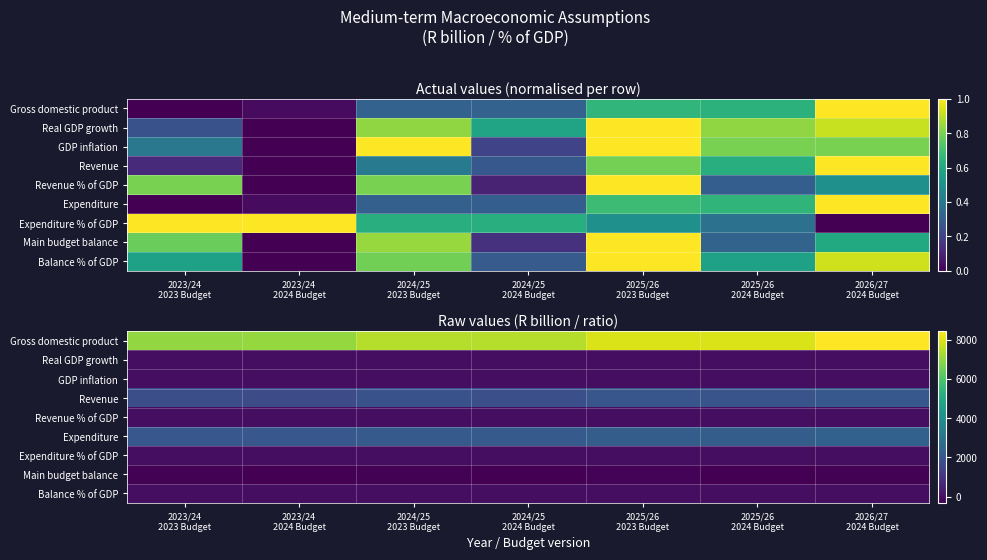

At which category is the sum across all series the highest?

2026/27
2024 Budget